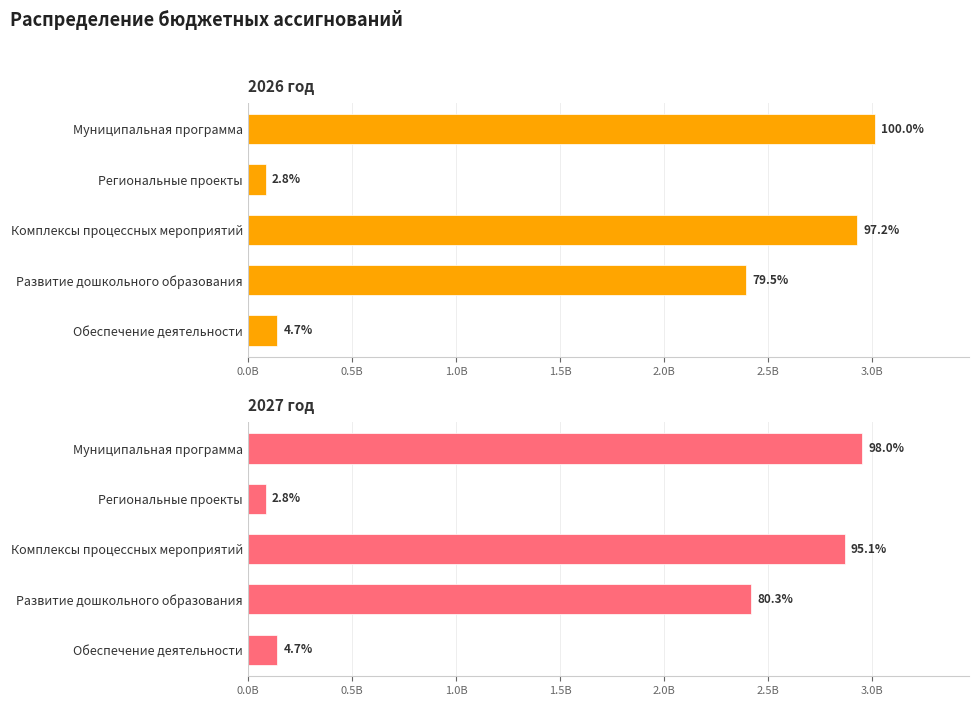

Between Региональные проекты and Развитие дошкольного образования, which series saw the biggest shift?

2027 год